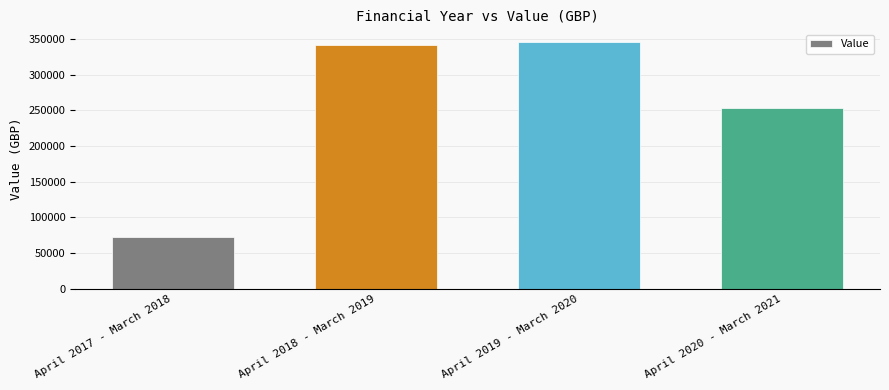

What is the smallest value displayed?

73114.9